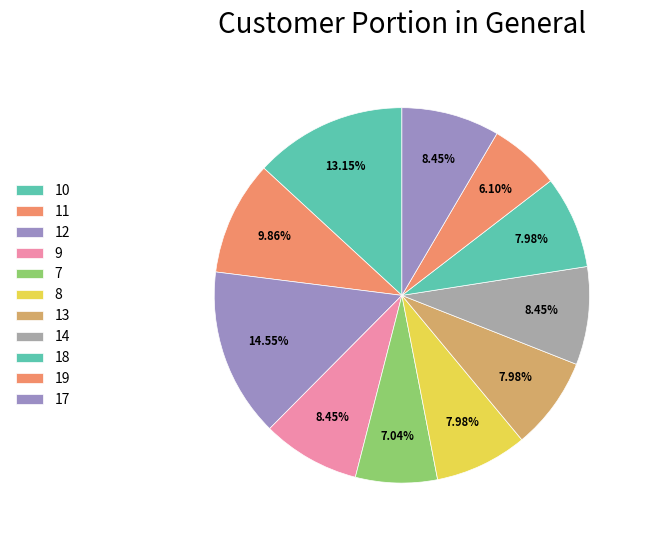

Rank the categories by value from highest to lowest.

12, 10, 11, 9, 14, 17, 8, 13, 18, 7, 19